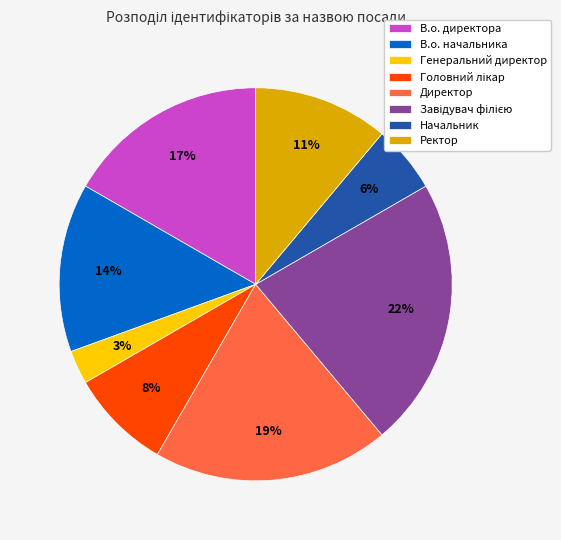

Is it true that Директор is 19% of the pie?

True